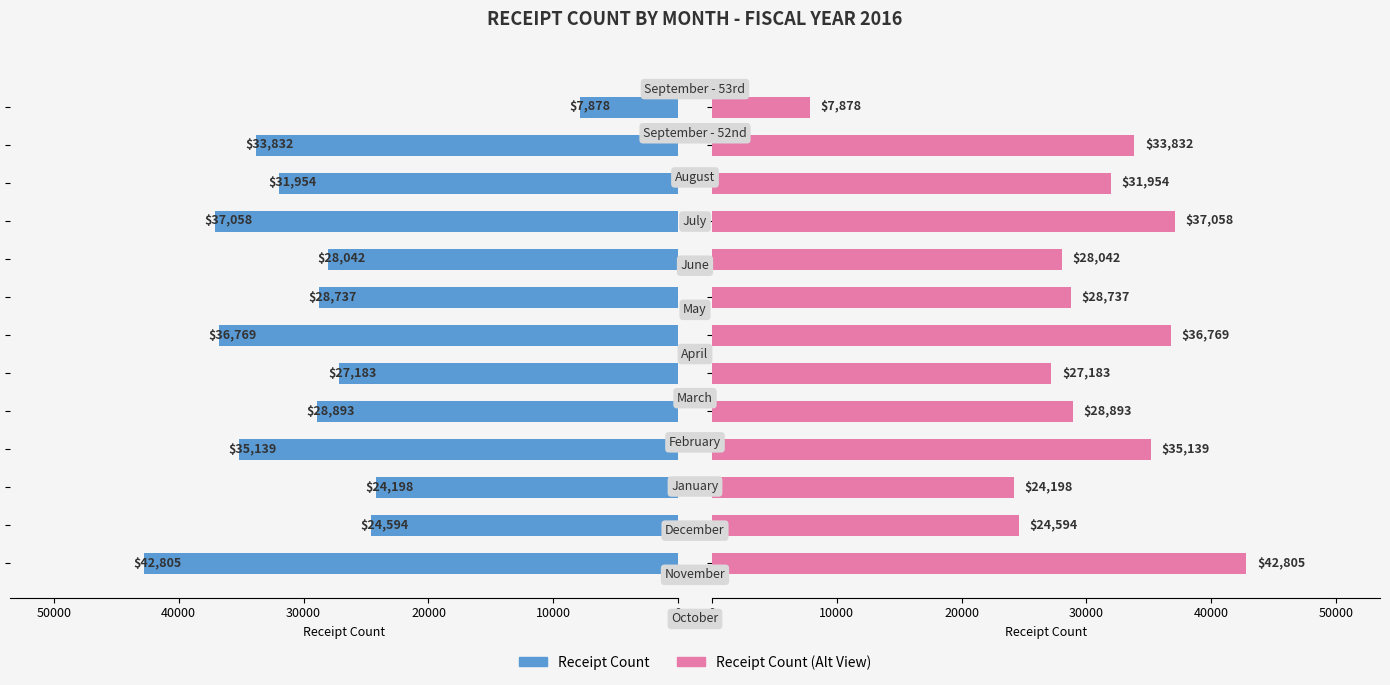

Is it true that 2016 Receipt Count equals 8255 at 11?

False